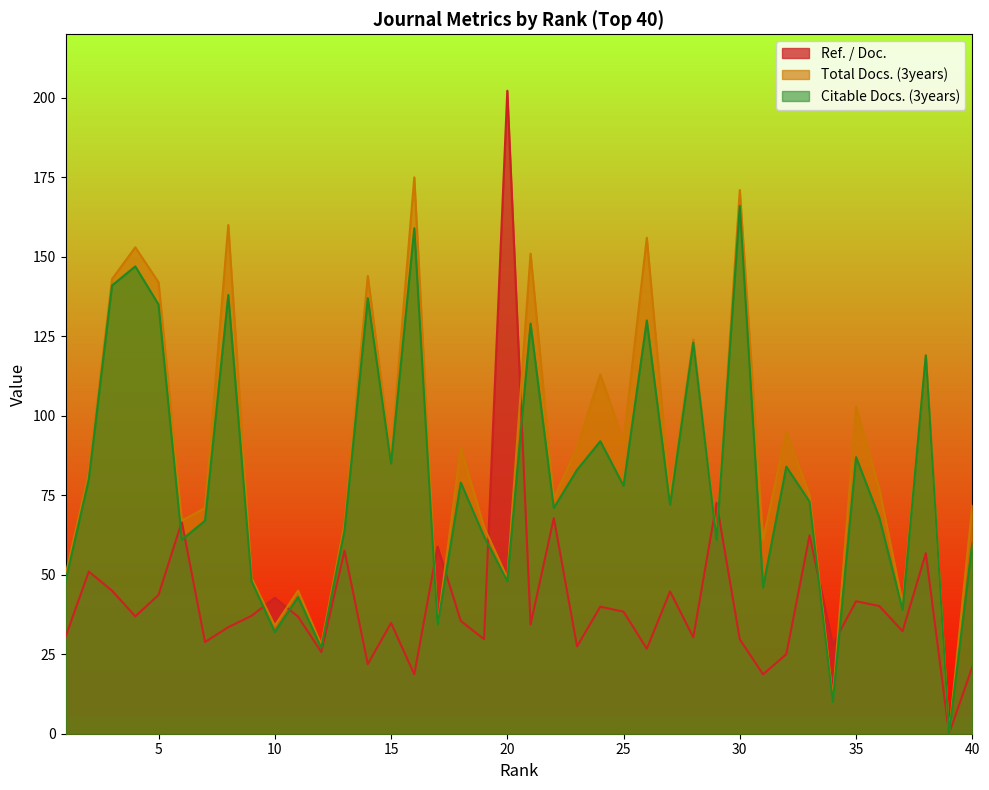

How many data points in Citable Docs. (3years) are above 73?

19